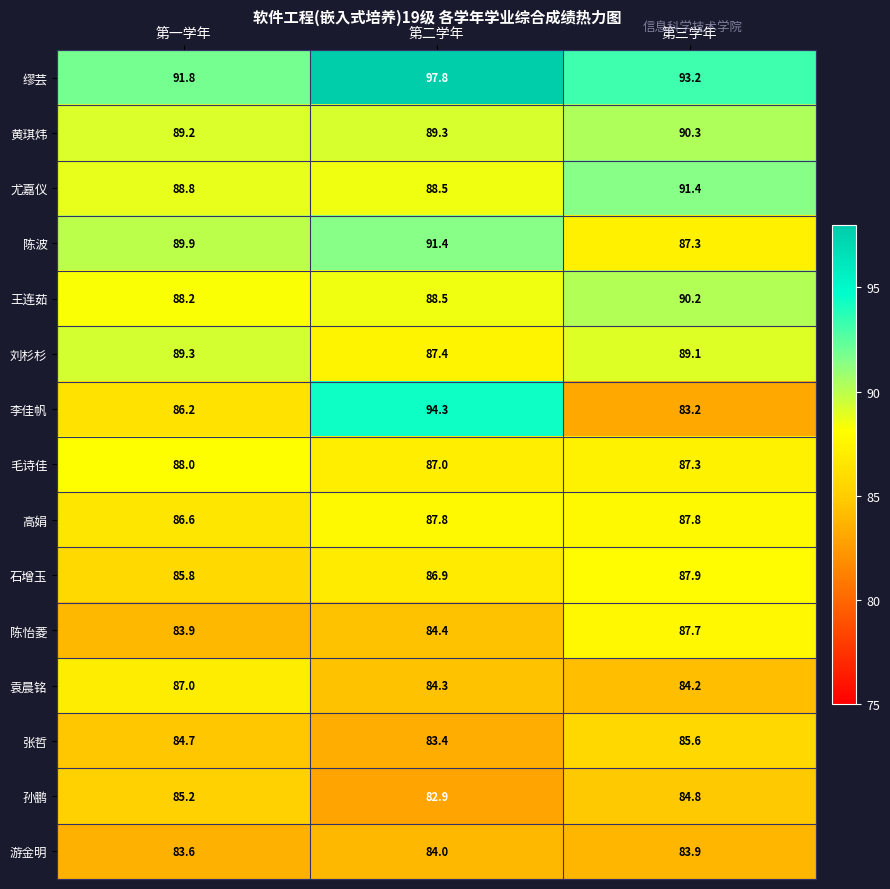

True or false: 李佳帆 has a value of 31.6 at 第三学年.

False